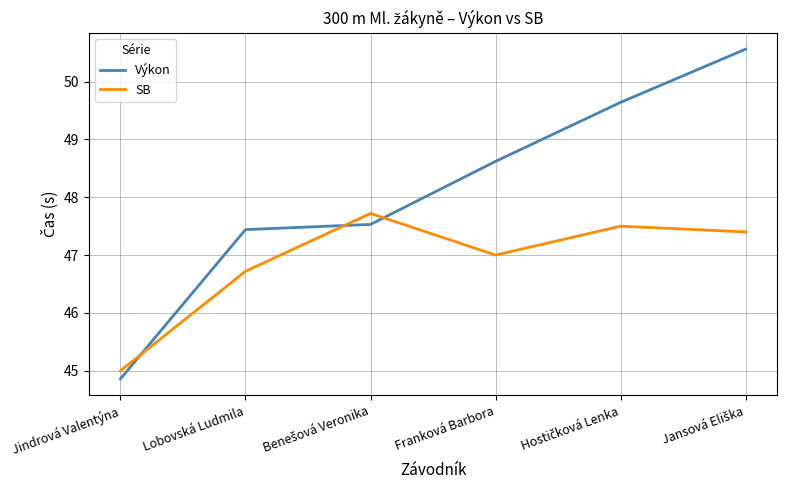

Rank the series by their maximum value, from lowest to highest.

SB, Výkon